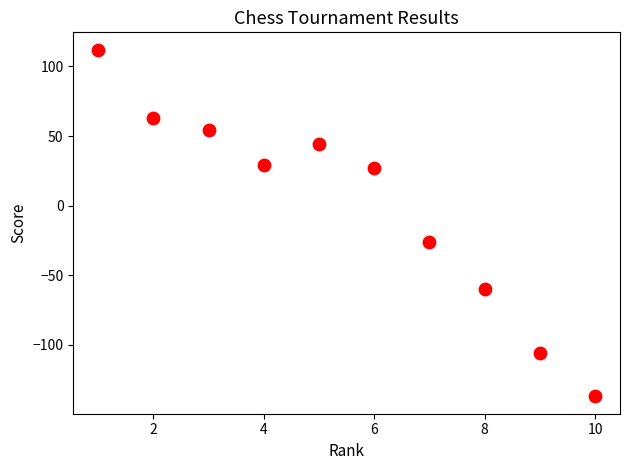

What is the average X value?

6